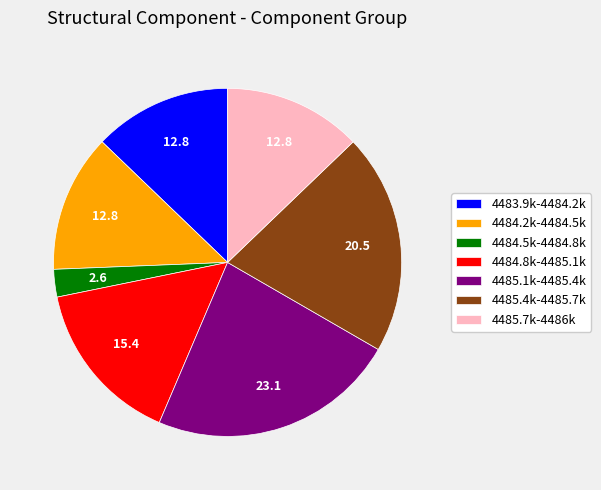

What is the smallest slice in the pie chart?

4484.5k-4484.8k